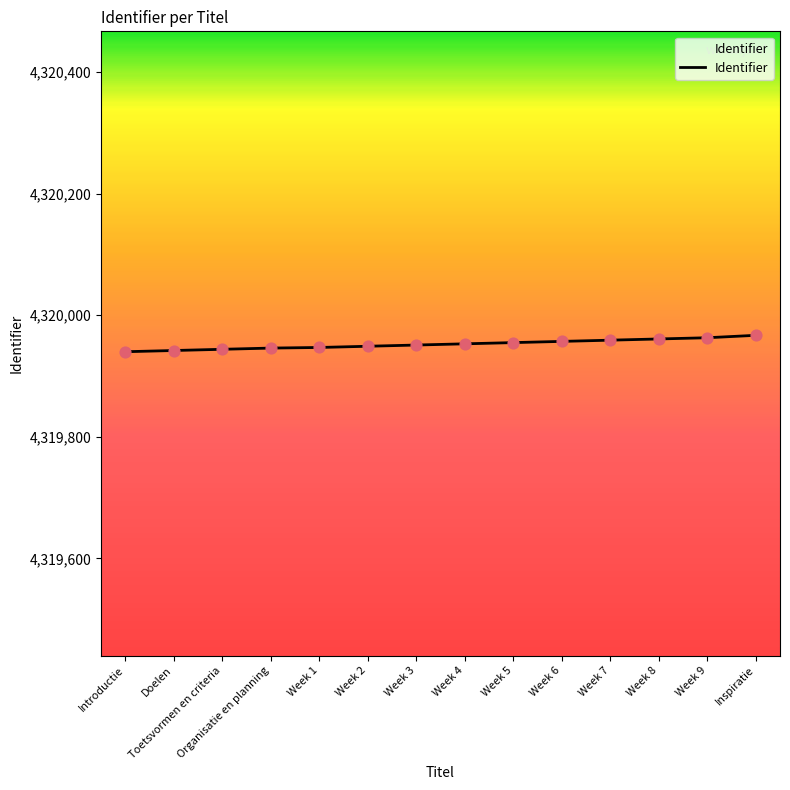

Between Week 9 and Week 1, which is larger?

Week 9